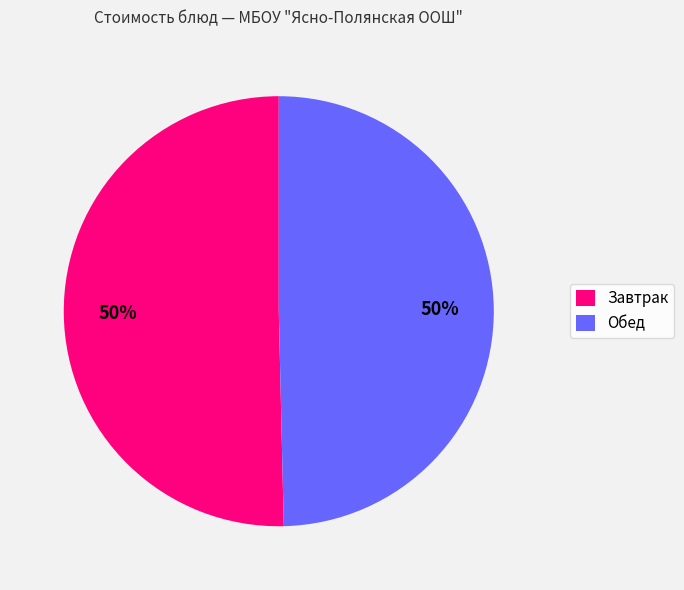

To the nearest percent, what is the combined percentage of Завтрак and Обед?

100%